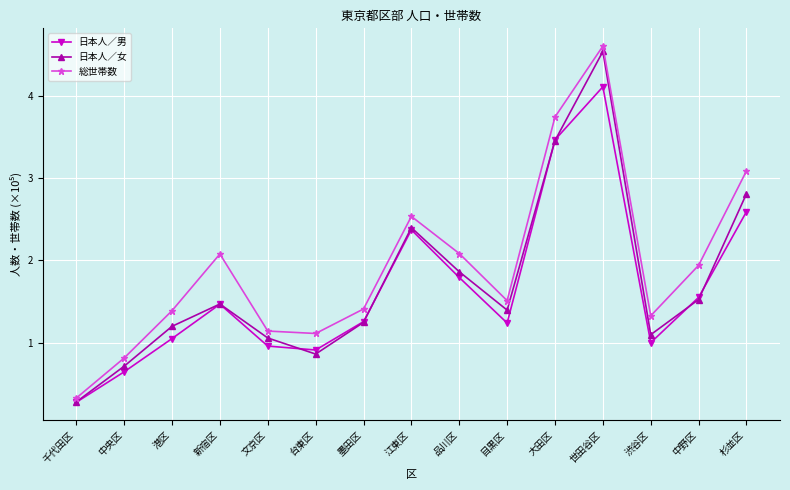

What is the average value of the 総世帯数 series?

1.9